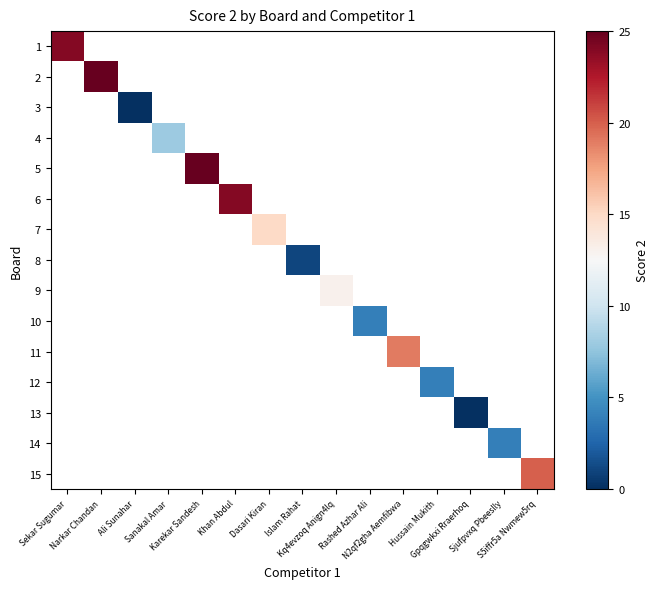

List the labels in order of 13 value, smallest first.

Sekar Sugumar, Narkar Chandan, Ali Sunahar, Sanakal Amar, Karekar Sandesh, Khan Abdul, Dasari Kiran, Islam Rahat, Kq4evzoq Anign4lq, Rashed Azhar Ali, N2qf2gha Aemfibwa, Hussain Mukith, Gpqgwkxi Rraerhoq, Sjufpvxq Pbeeslly, S5iffr5a Nwmew5rq